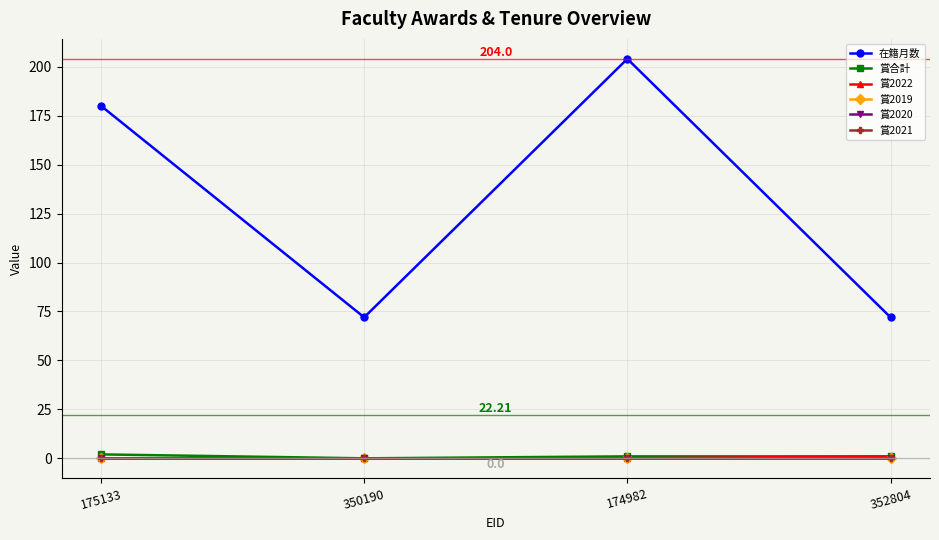

Is this an area chart (filled region under the line)?

No